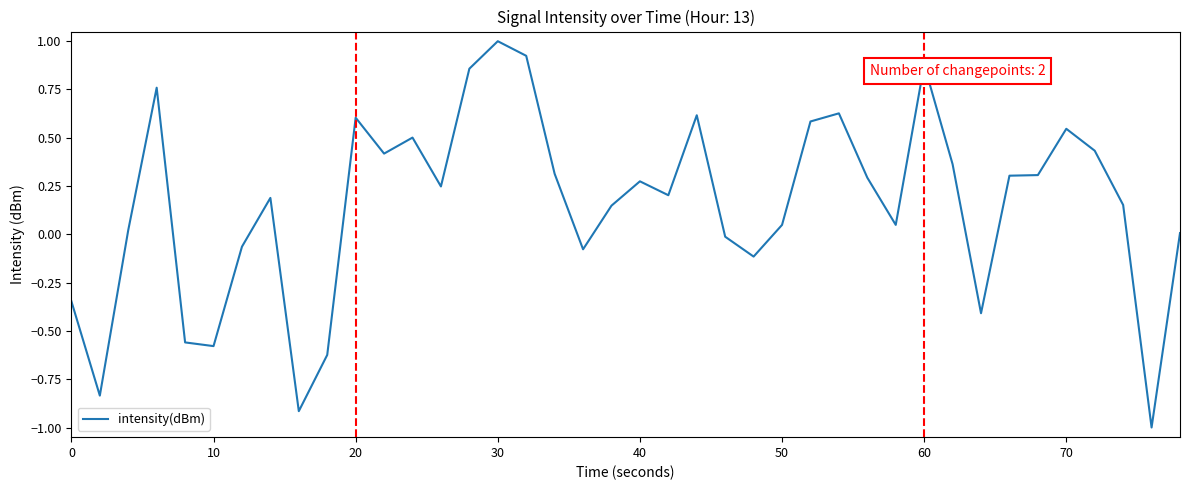

What is the difference between the maximum and minimum values?

2.0